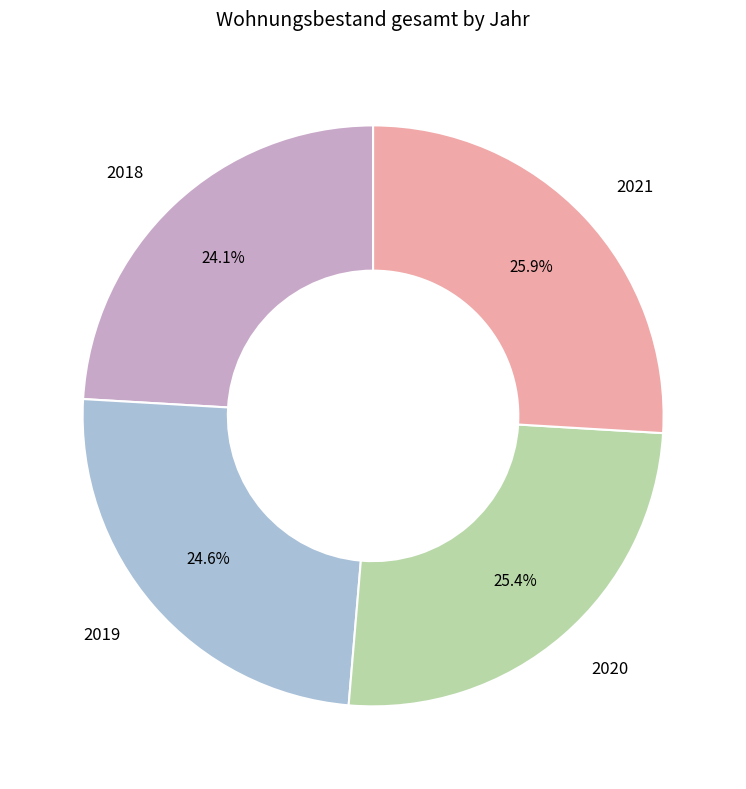

Does any single category account for the majority?

No